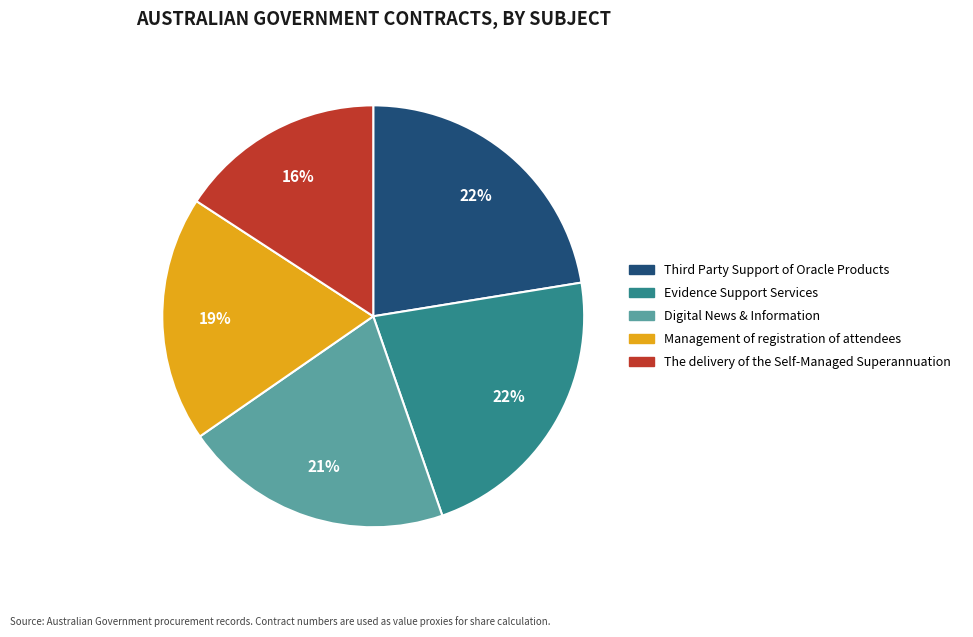

Is there a majority slice in this chart?

No